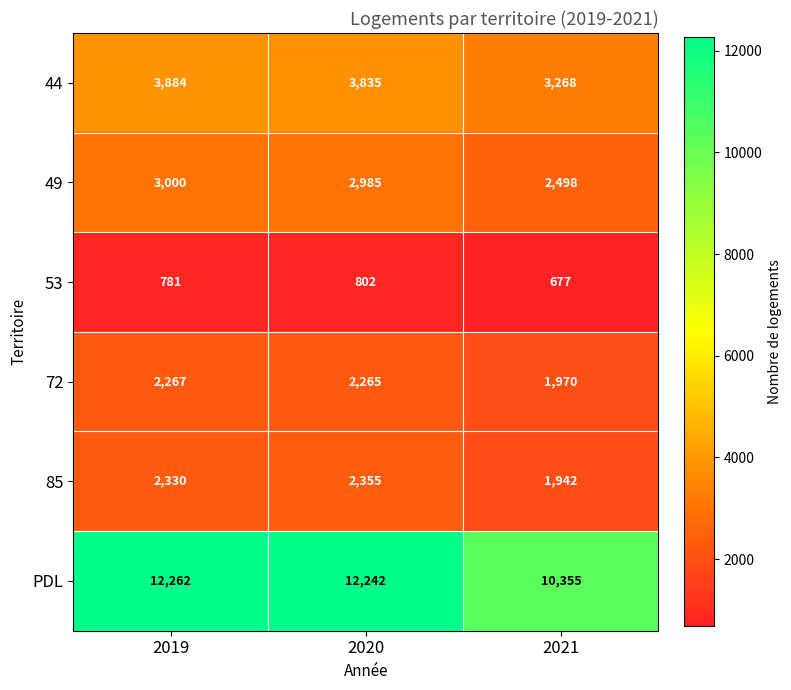

Between 2020 and 2021, which series saw the biggest shift?

PDL